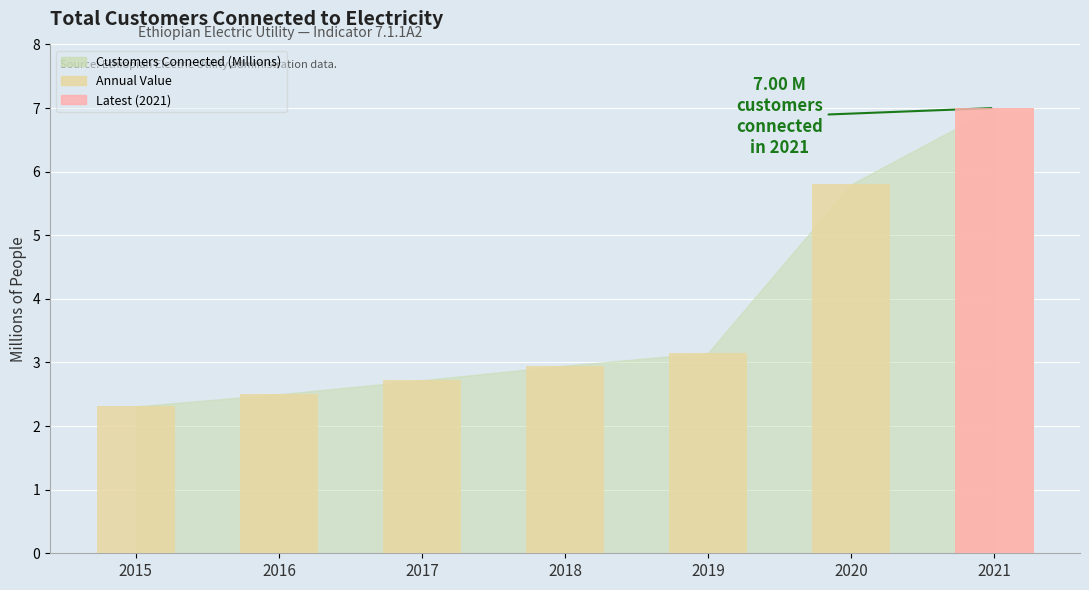

At which category does the chart reach its peak across all series?

2021